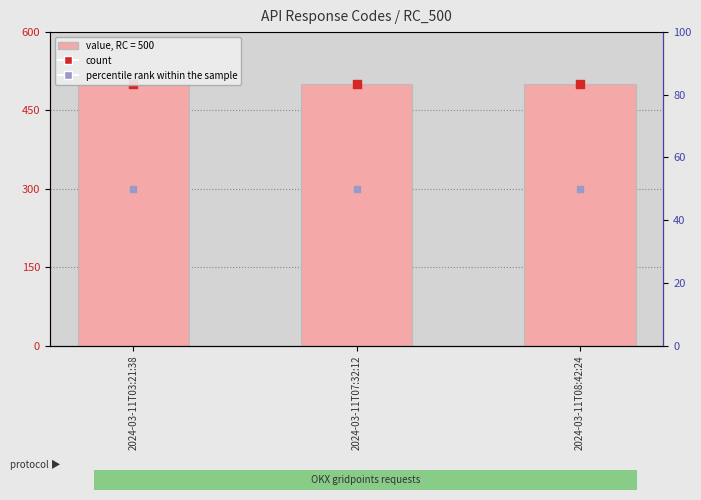

What is the total value across all series at 2024-03-11T03:21:38?

1050